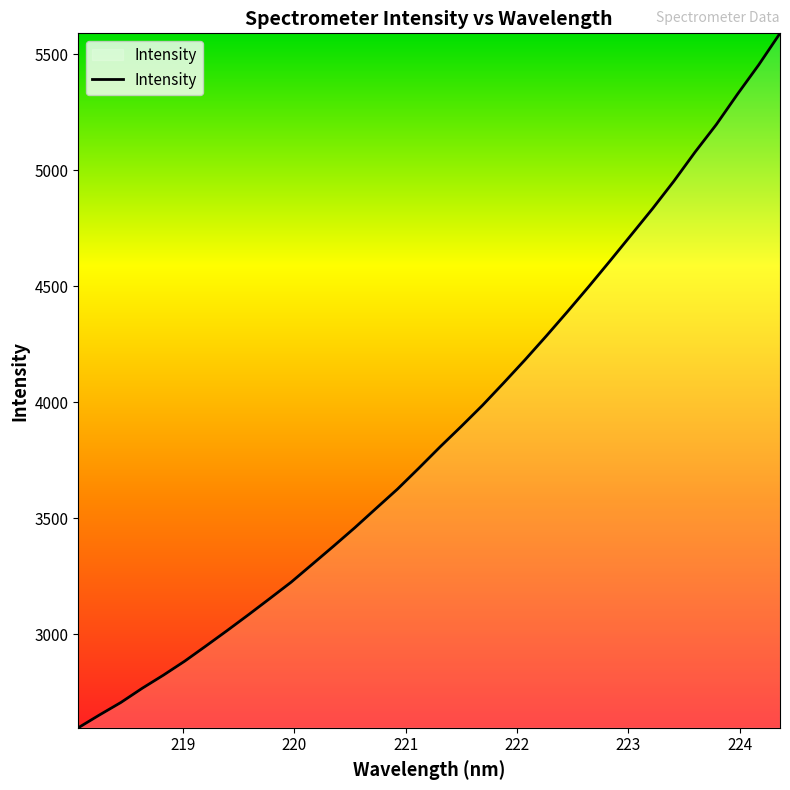

What is the smallest value displayed?

2596.5